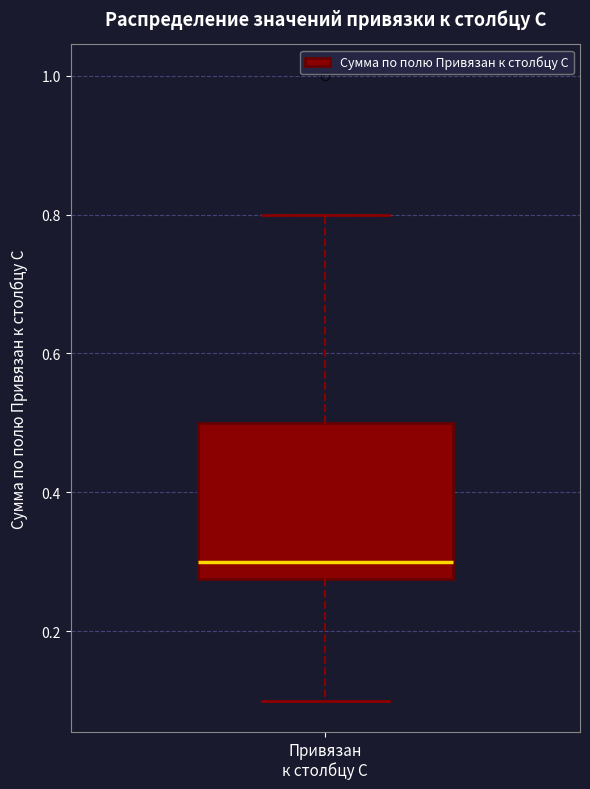

Read this box plot against the y-axis: the position of the median line, the range covered by the box, and the ends of both whiskers. The values are not printed on the chart, so give them approximately, as read against the axis.

median 0.30, box 0.28 to 0.50, whiskers 0.10 to 0.80